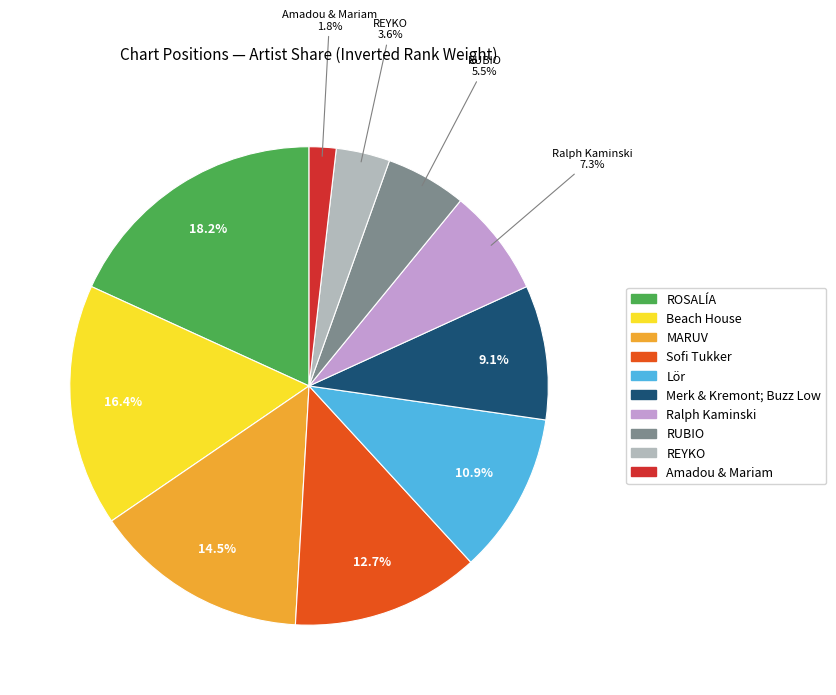

To the nearest percent, what portion does Beach House represent?

16%